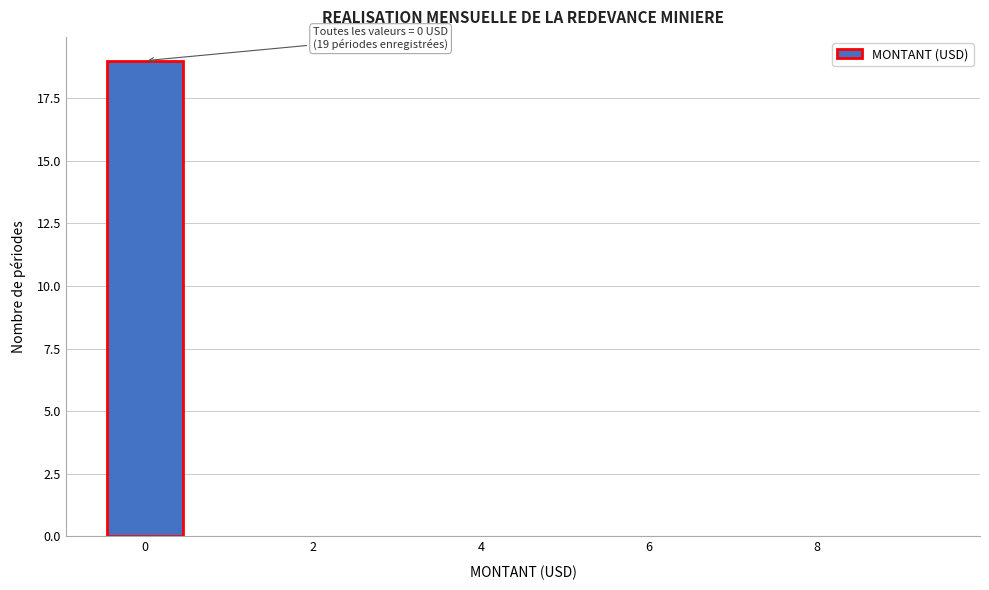

Over which range of the x-axis is the bar tallest?

-0.5 to 0.5